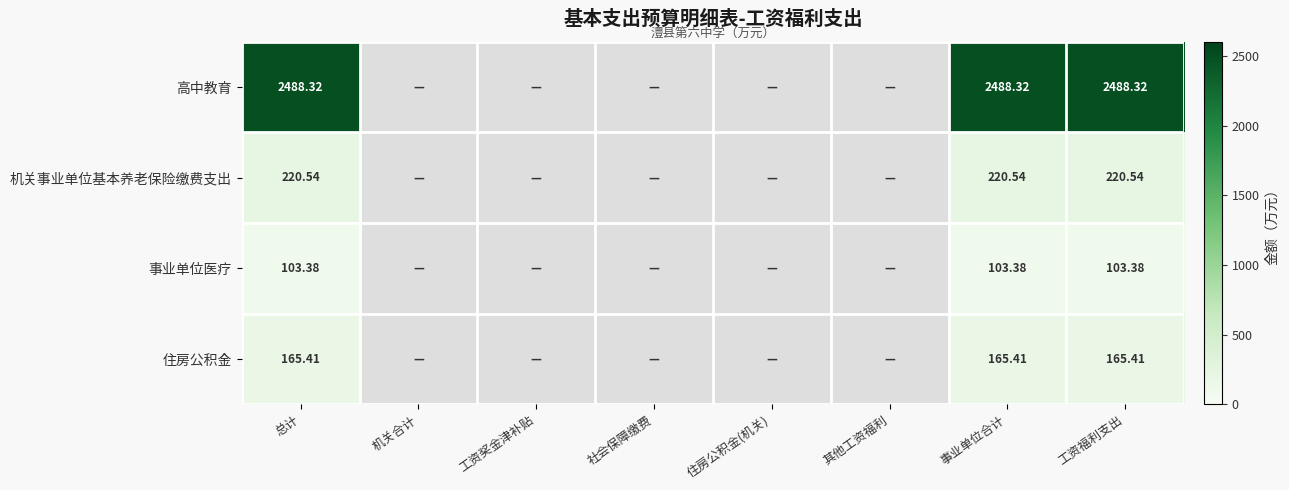

Is it true that 高中教育 equals 0.7 at 工资奖金津补贴?

False